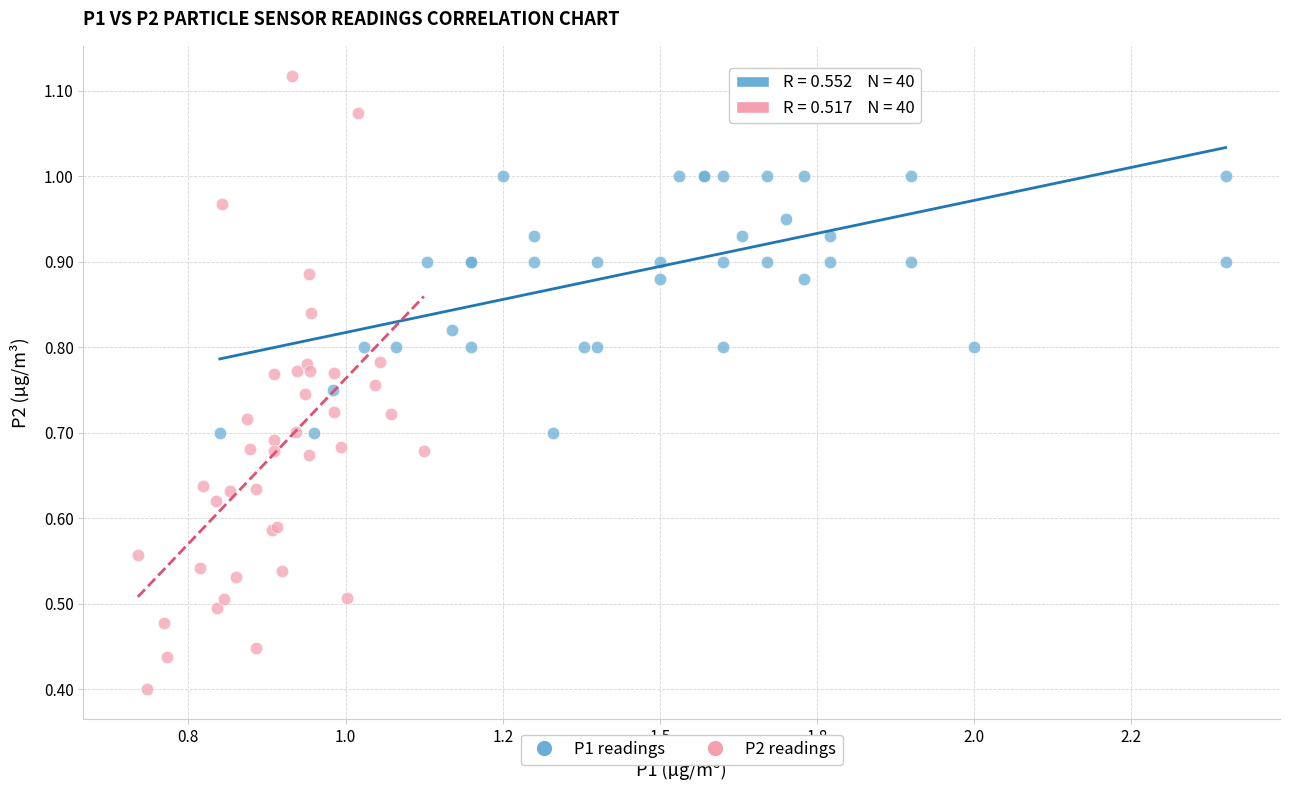

Which series has the largest Y range (max minus min)?

P2 readings